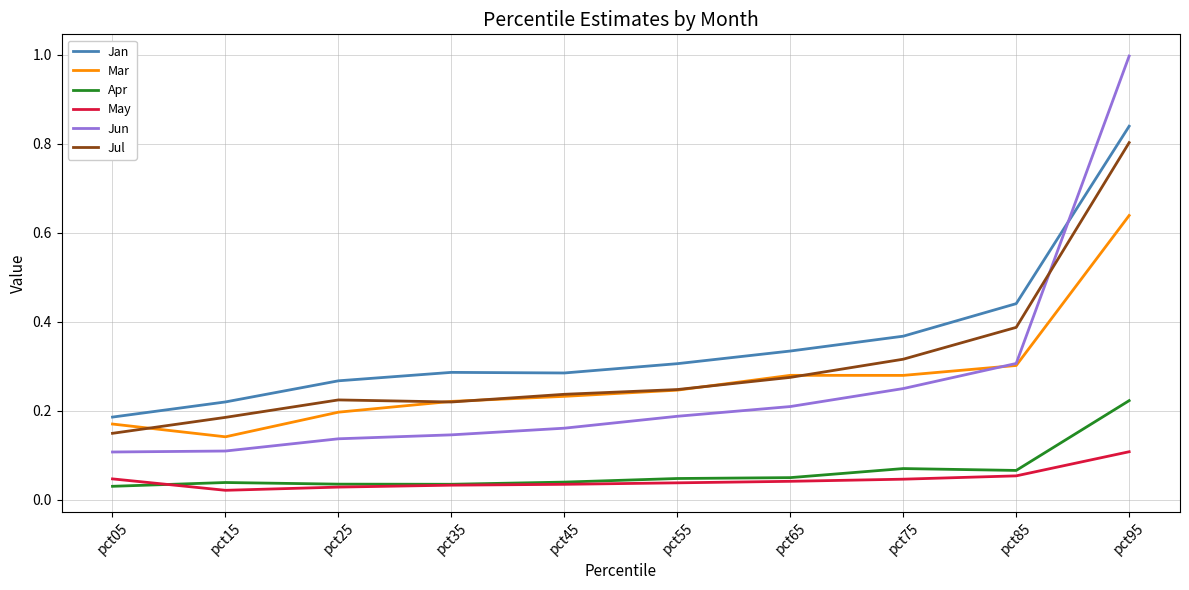

Where is the first local maximum for Mar?

pct65